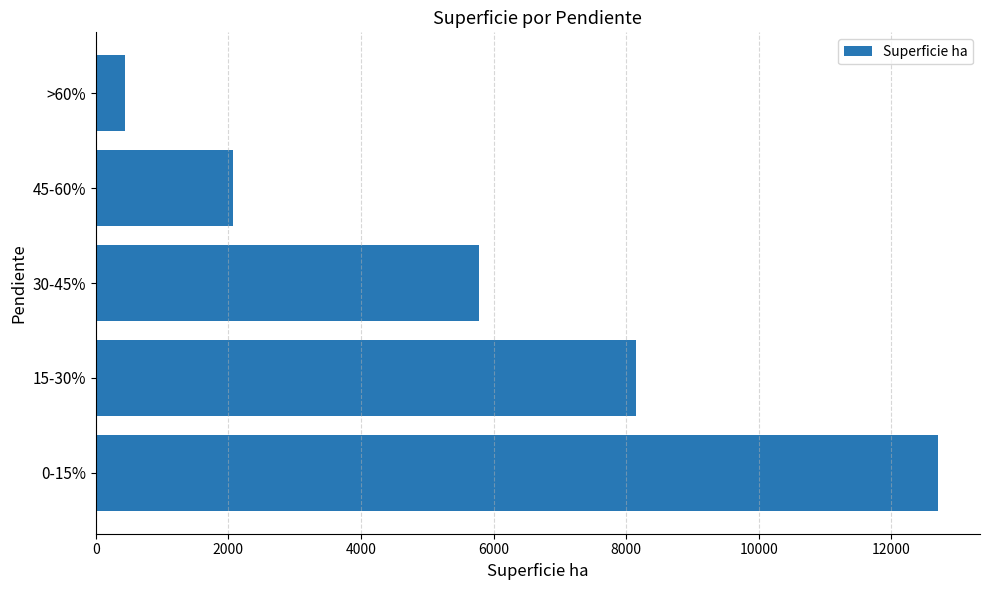

How many data points are less than 5786?

2